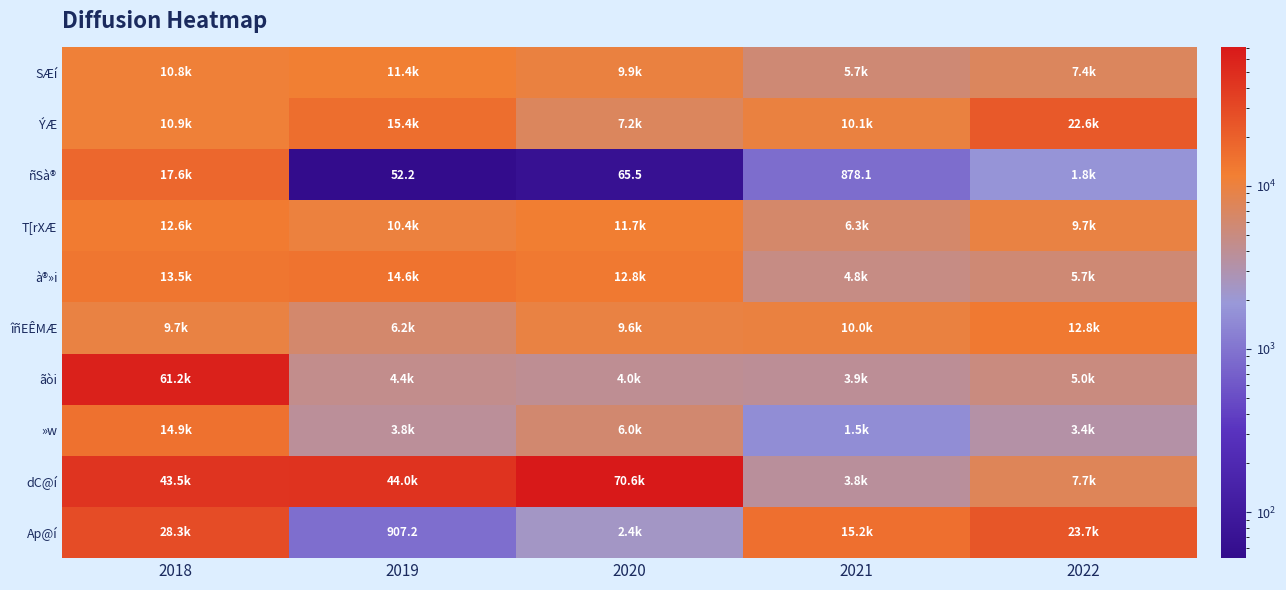

The value of »w at 2022 is 1317.7. True or false?

False